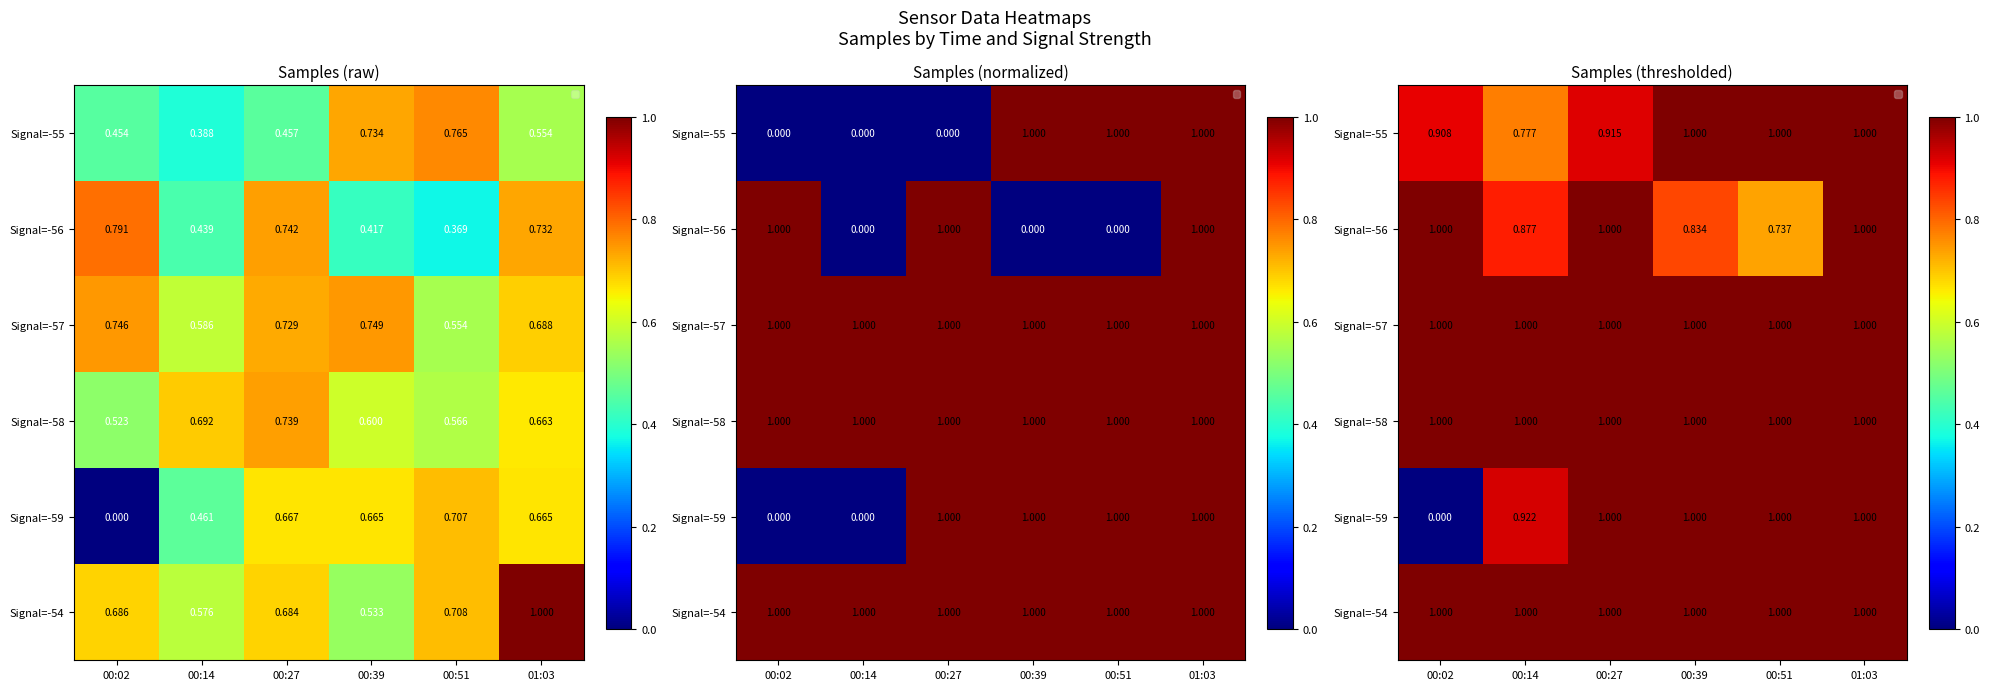

Rank the series at 00:51 from lowest to highest value.

Signal=-56, Signal=-55, Signal=-57, Signal=-58, Signal=-59, Signal=-54